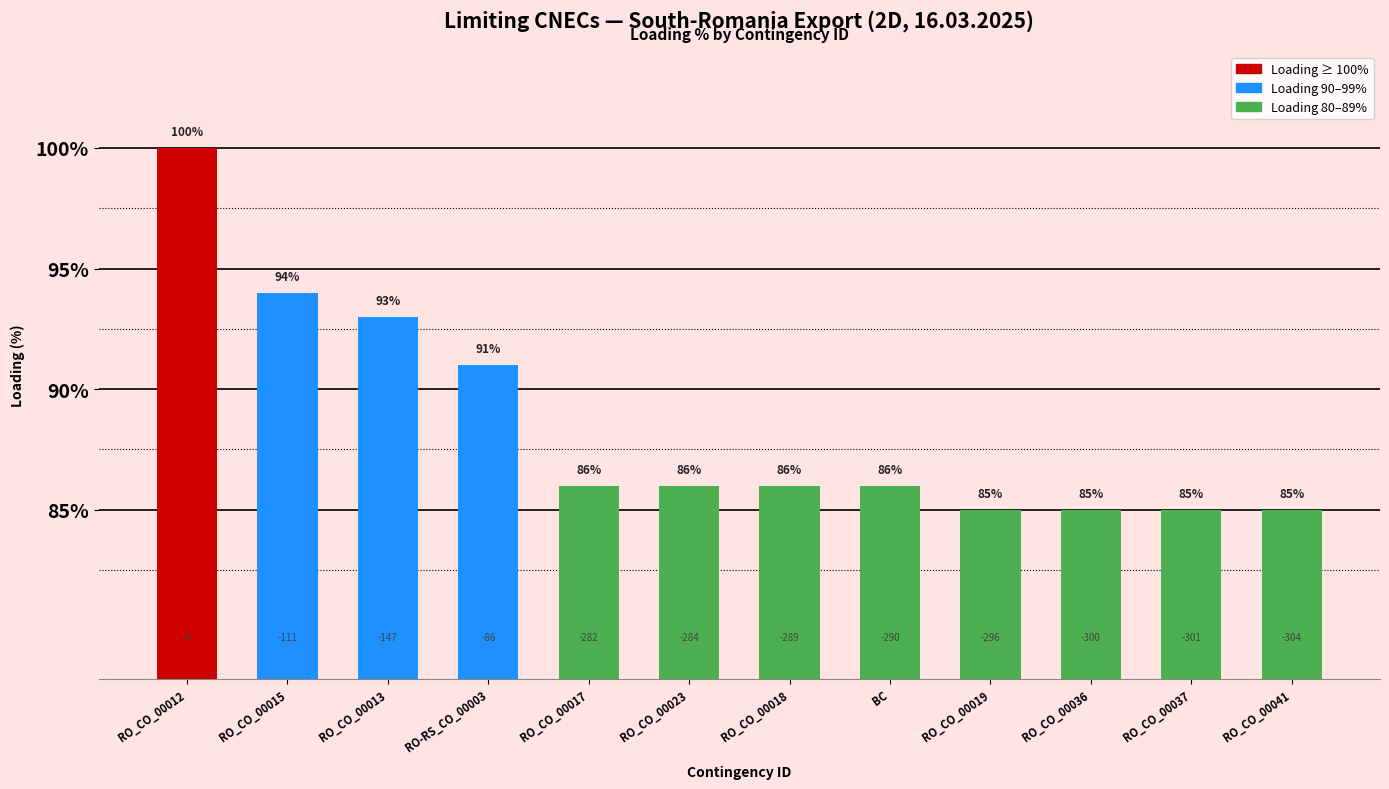

Reading left to right, extract all data points from this chart.

RO_CO_00012=100	RO_CO_00015=94	RO_CO_00013=93	RO-RS_CO_00003=91	RO_CO_00017=86	RO_CO_00023=86	RO_CO_00018=86	BC=86	RO_CO_00019=85	RO_CO_00036=85	RO_CO_00037=85	RO_CO_00041=85